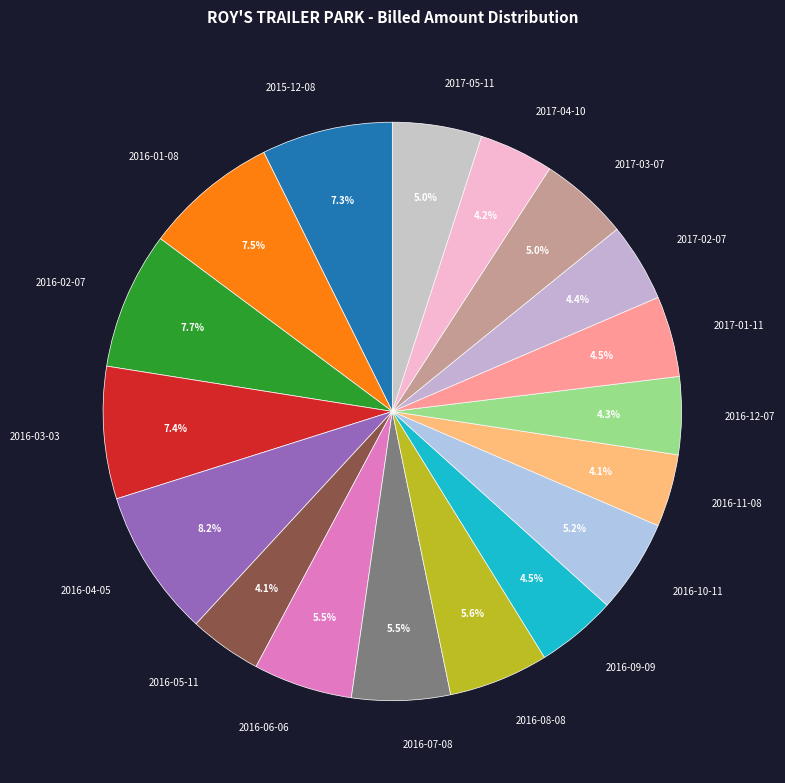

Count the number of slices in the pie.

18